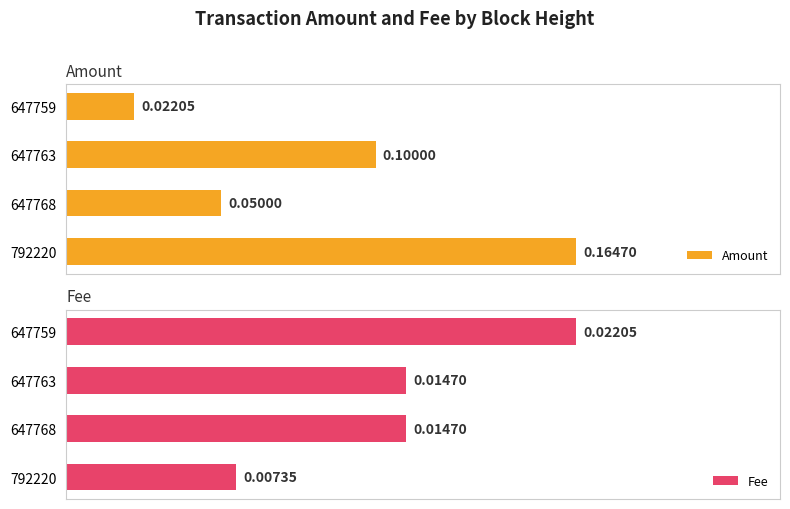

How many Fee values are between 0 and 1?

4